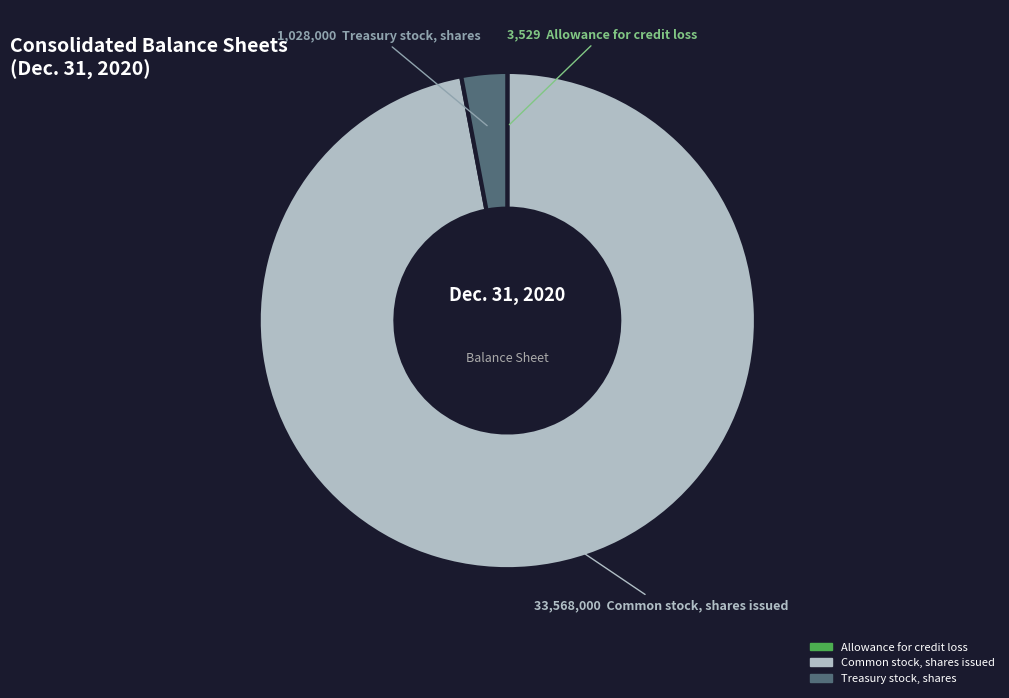

Do Common stock, shares issued and Treasury stock, shares together represent more than half of the pie?

Yes